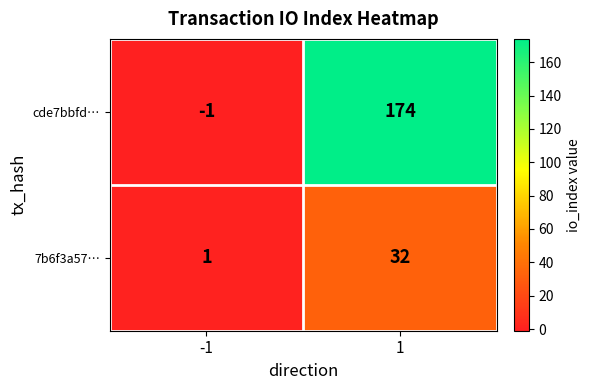

What is the greatest value displayed?

174